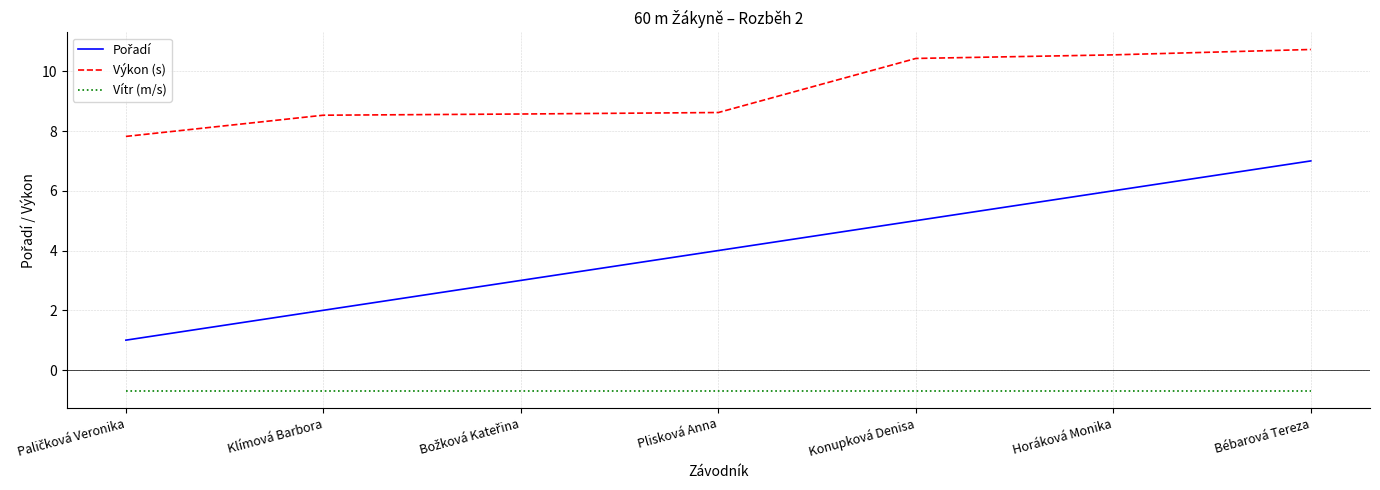

Which series has the largest total across all categories?

Výkon (s)